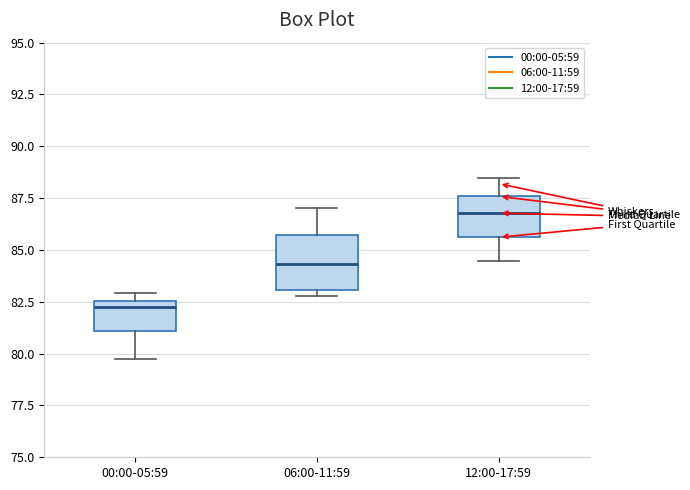

Reading left to right, read every box against the y-axis: the position of its median line, the range the box covers, and the ends of its whiskers. The values are not printed on the chart, so give them approximately, as read against the axis.

00:00-05:59: median 82.0, box 81.0 to 82.5, whiskers 79.5 to 83.0
06:00-11:59: median 84.5, box 83.0 to 85.5, whiskers 83.0 (just below the box's lower edge) to 87.0
12:00-17:59: median 87.0, box 85.5 to 87.5, whiskers 84.5 to 88.5